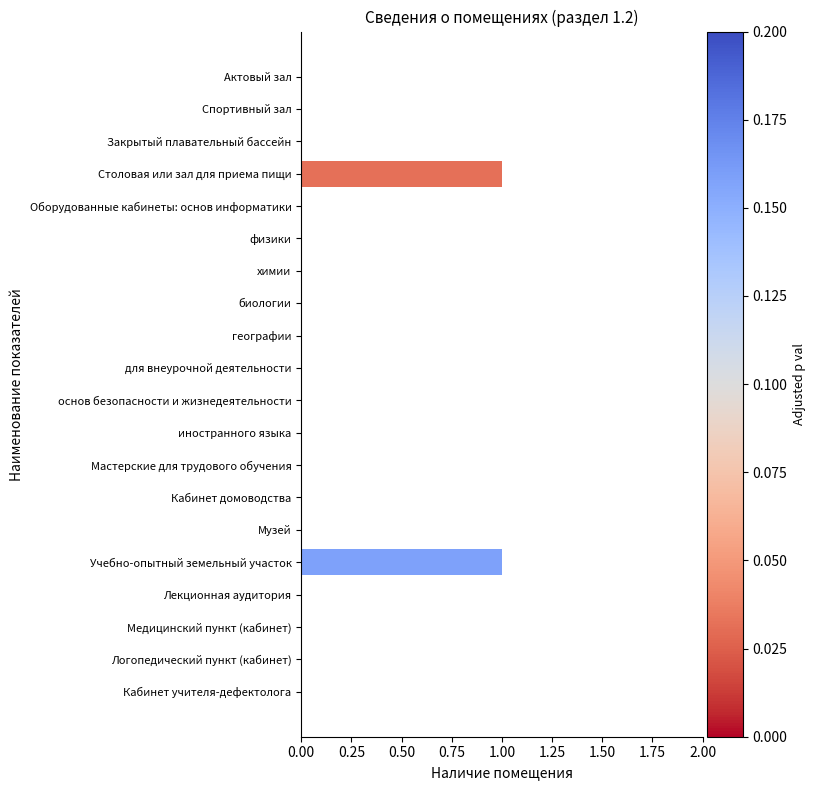

Is it true that the value at иностранного языка is 0?

True